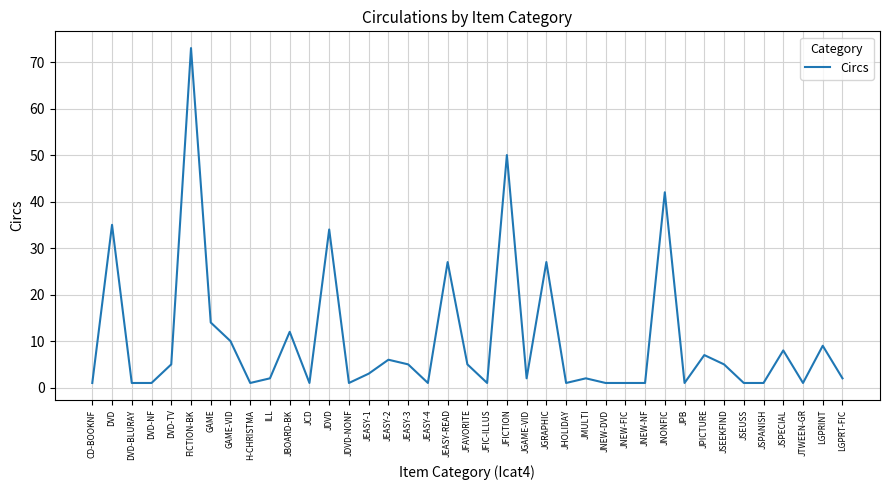

What position from the left is DVD-TV?

5